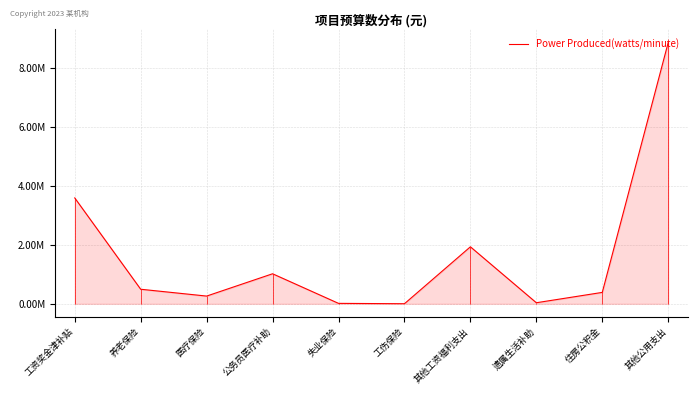

Where is the data nearest to the value 4433849?

工资奖金津补贴